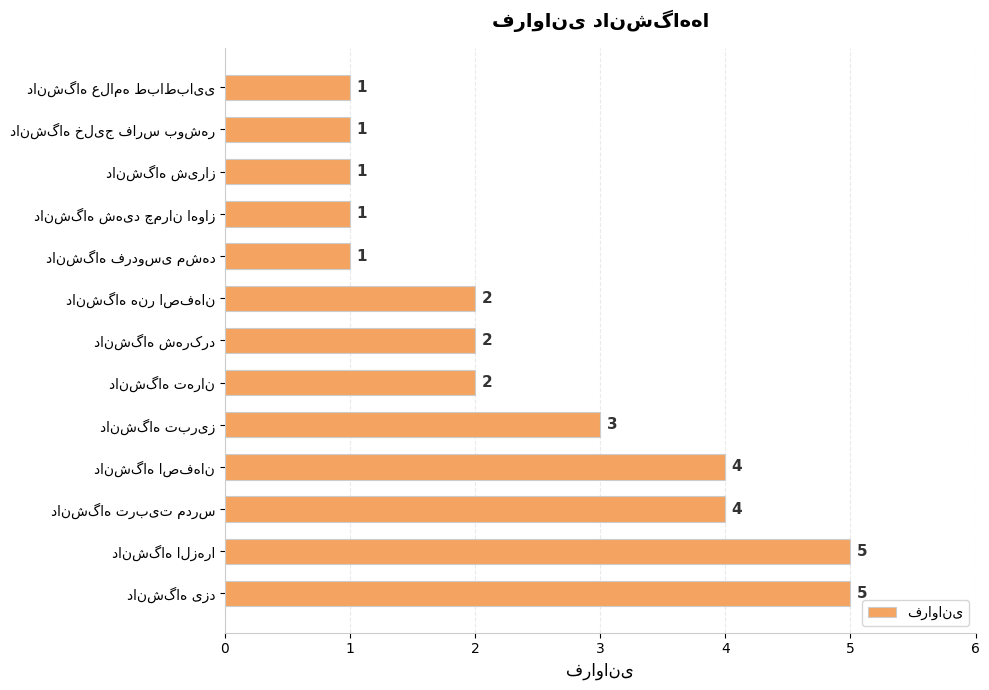

What is the greatest value displayed?

5